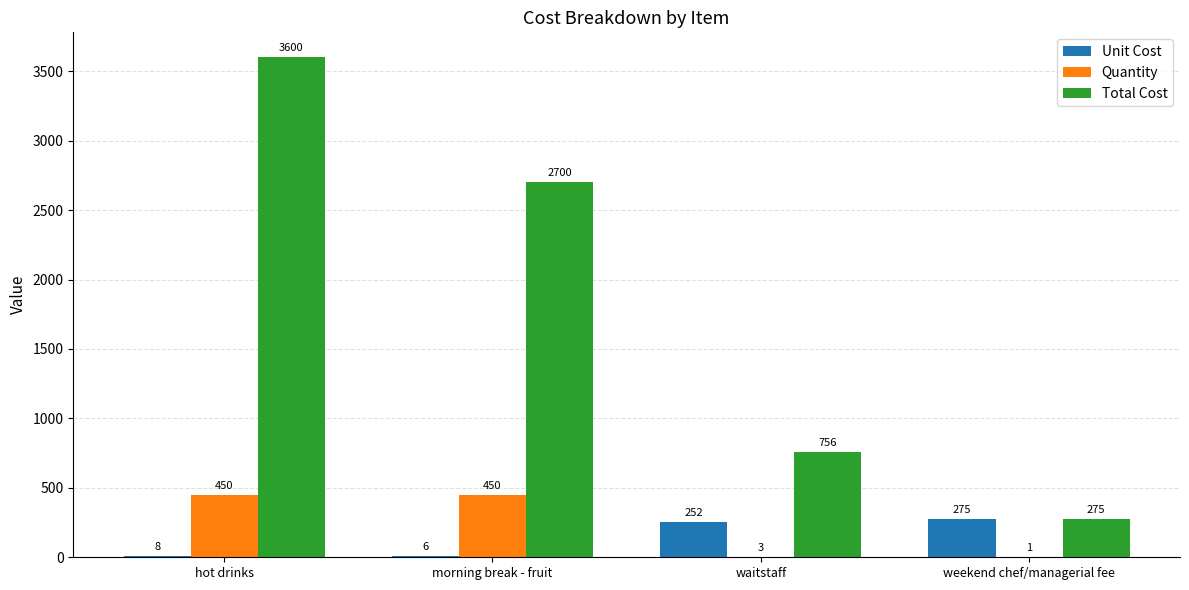

What are all the series names shown in the legend?

Unit Cost, Quantity, Total Cost